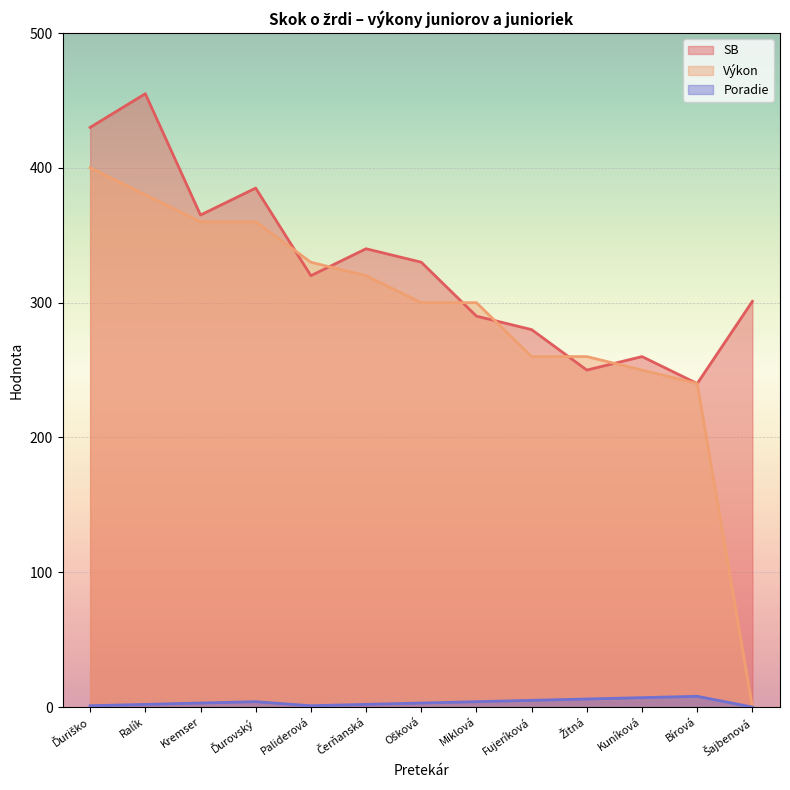

Read the Výkon value at Žitná.

260